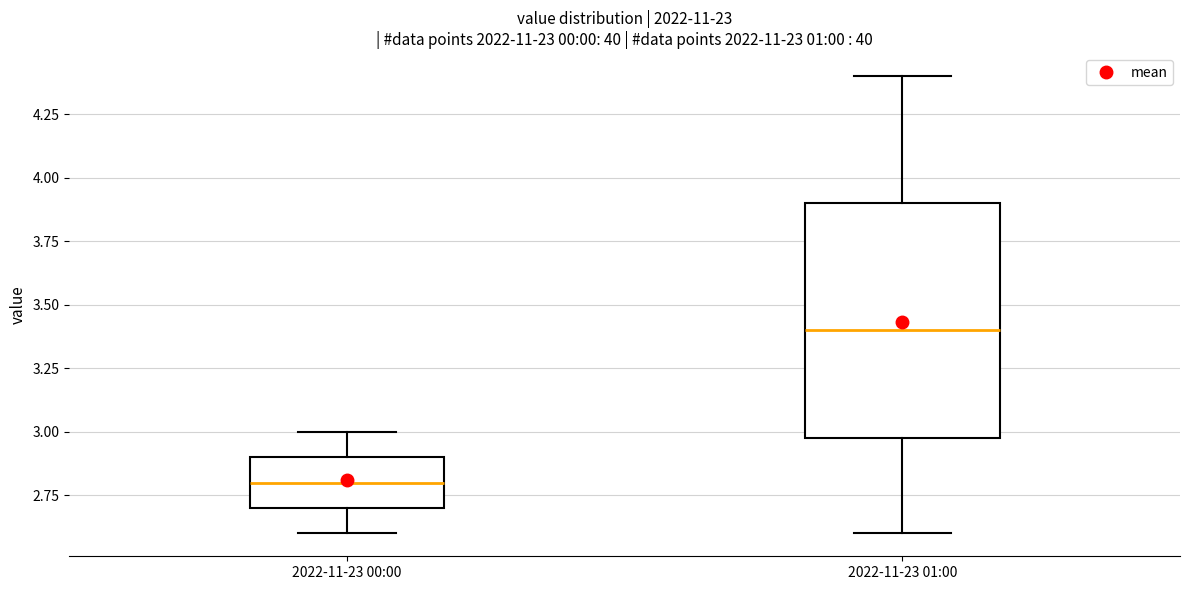

Which box has the highest median line?

2022-11-23 01:00